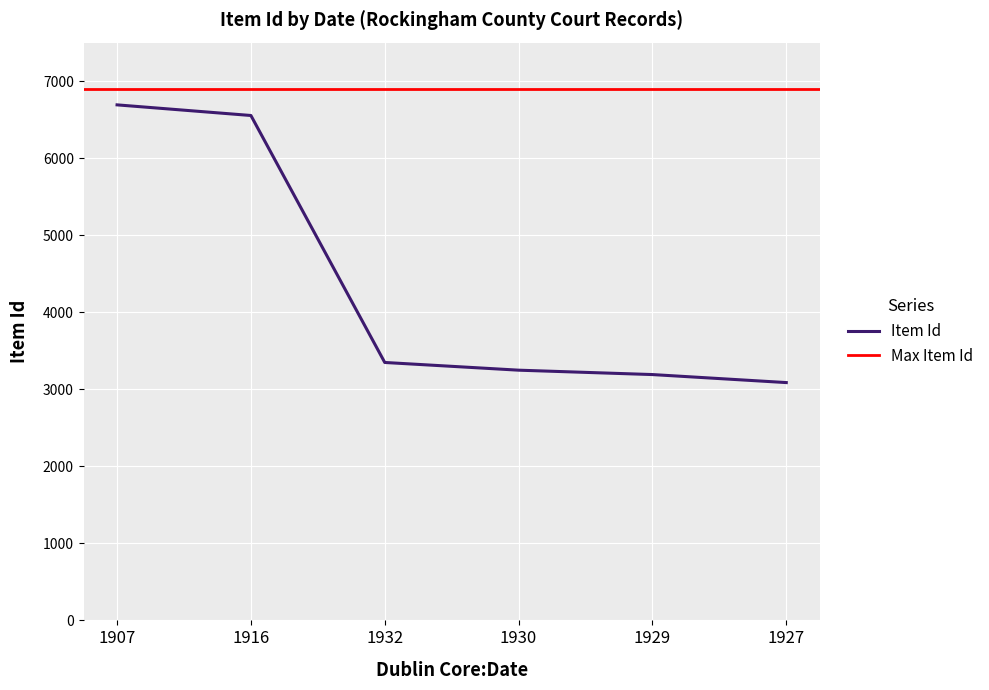

True or false: there are more than 0 points higher than both neighbors.

False